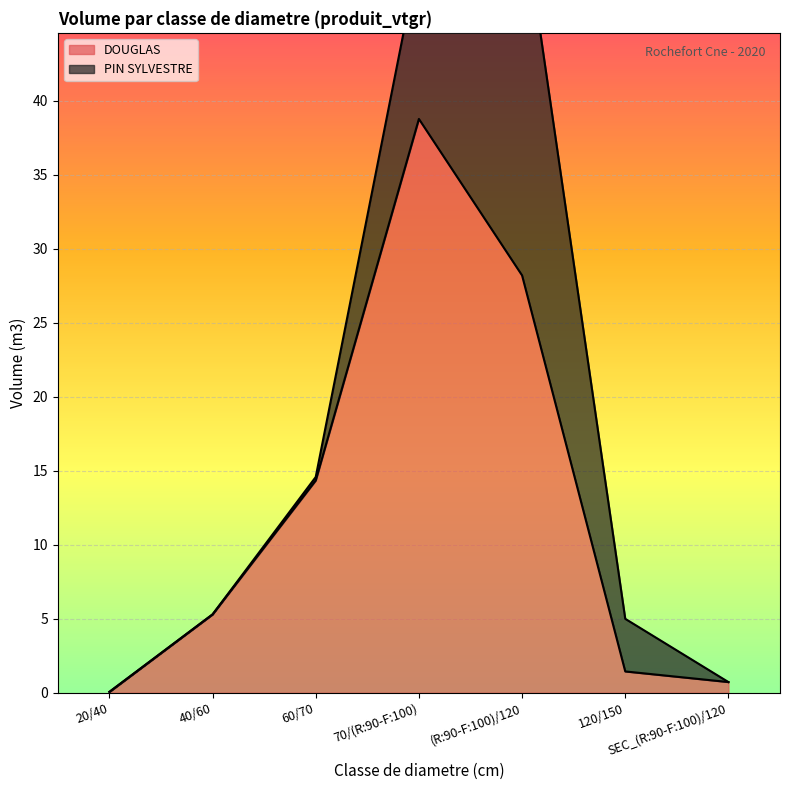

Where is DOUGLAS nearest to the value 19?

60/70